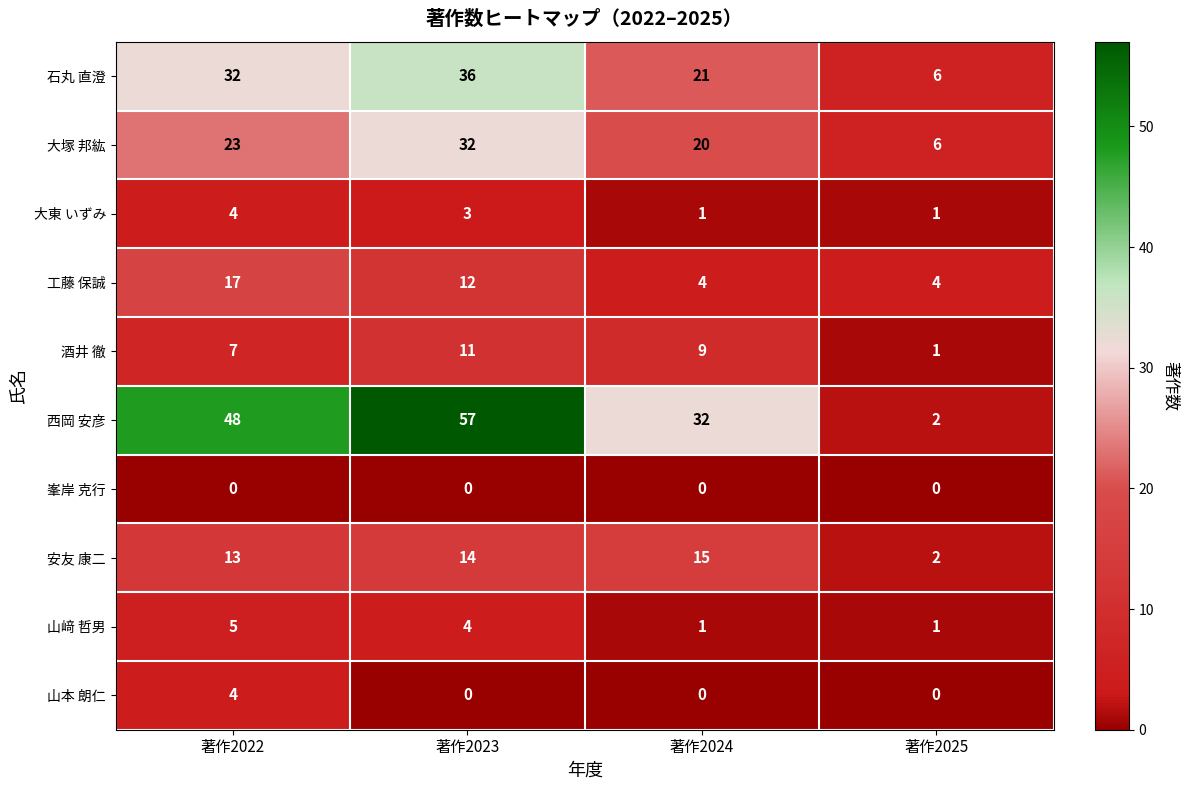

Count the 酒井 徹 values in the range 7 to 11.

3